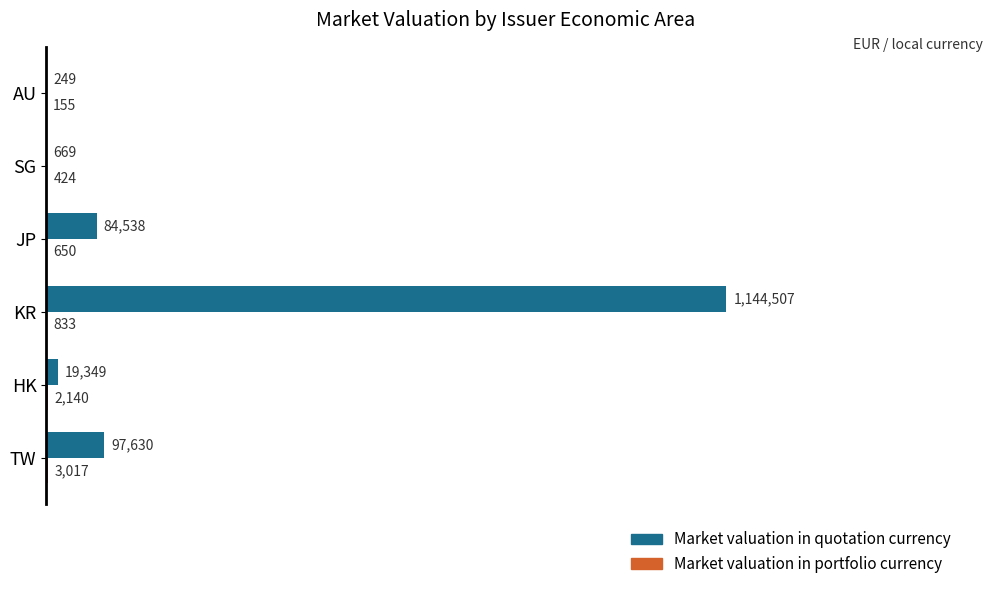

What are all the series names shown in the legend?

Market valuation in quotation currency, Market valuation in portfolio currency